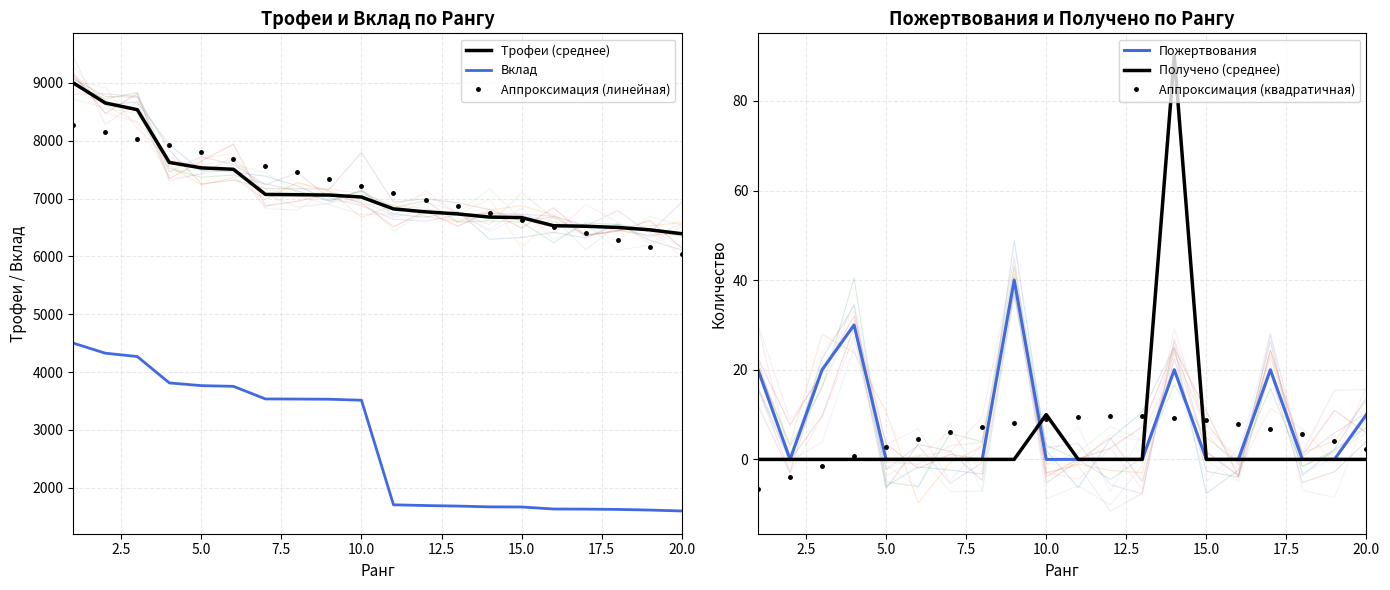

What is the minimum value for Аппроксимация (линейная)?

6045.2